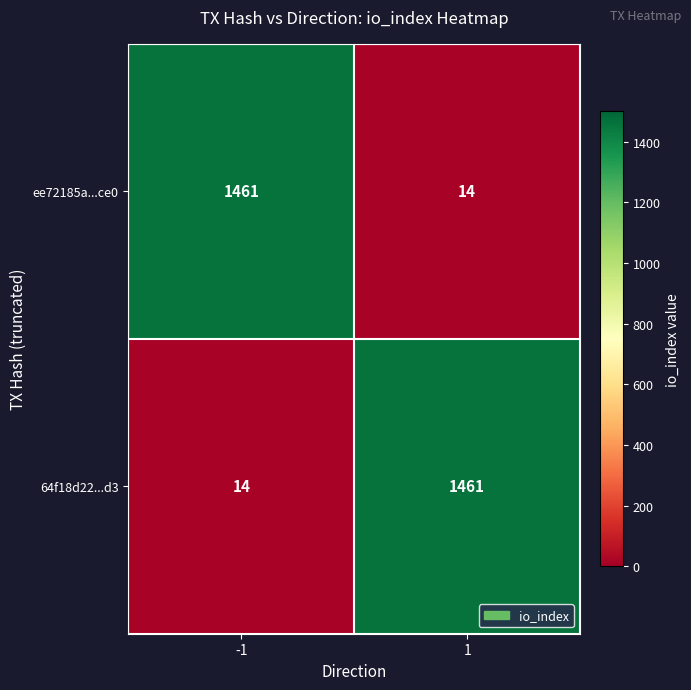

At -1, list the series in order from smallest to largest.

64f18d22...d3, ee72185a...ce0